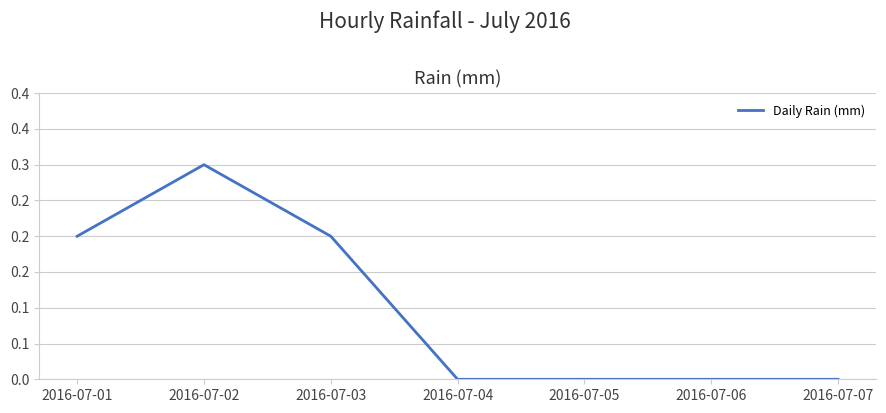

What is the value of the 2nd point from the left?

0.3